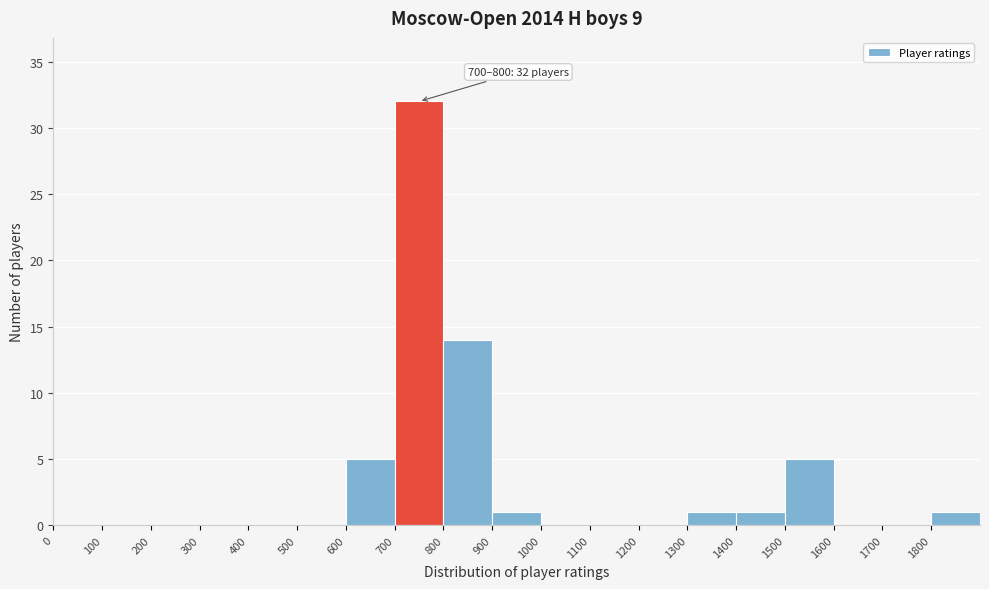

Which range on the x-axis has the tallest bar?

700 to 800